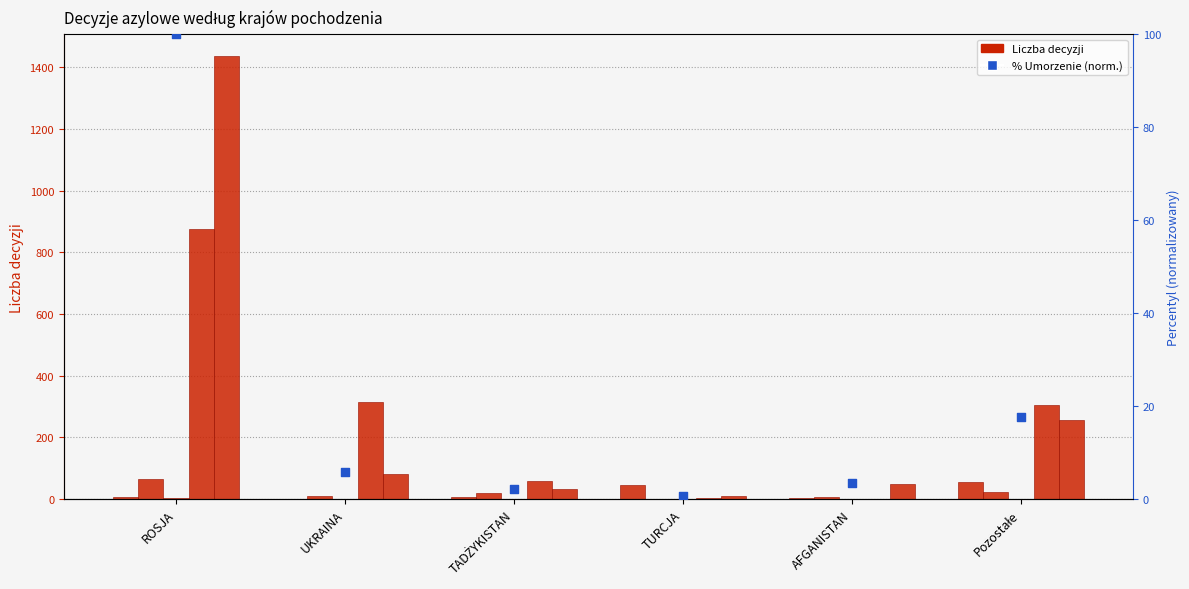

At which category is the sum across all series the highest?

ROSJA